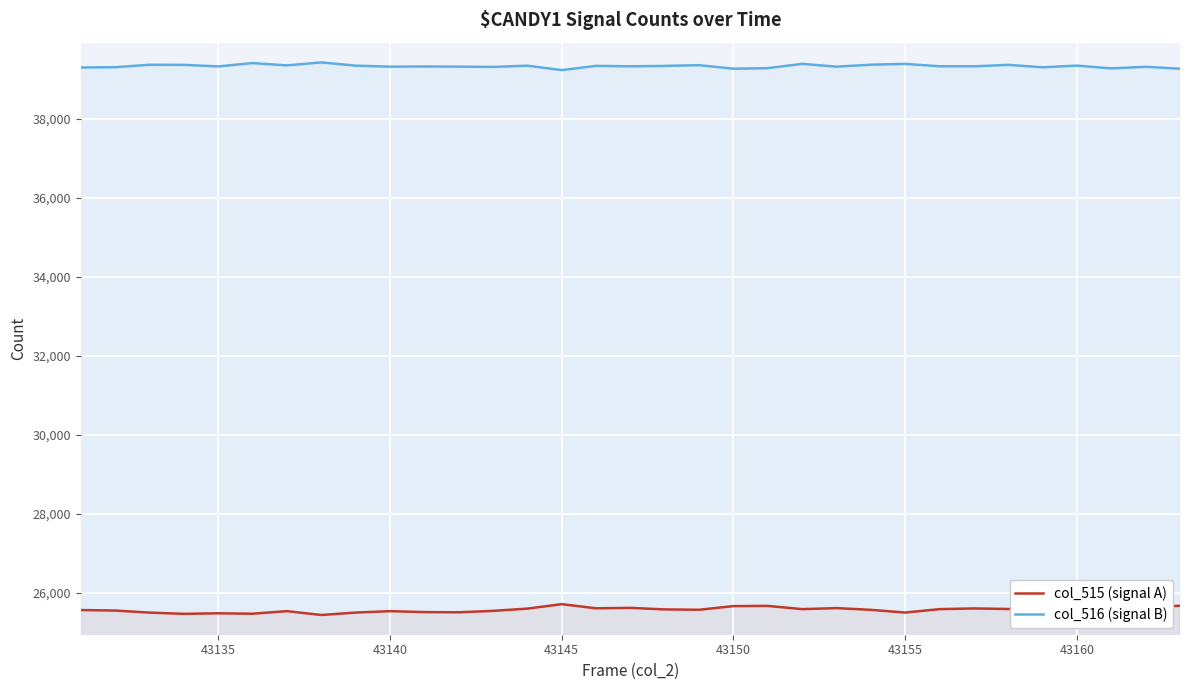

List the series in order of their peak value, lowest first.

col_515 (signal A), col_516 (signal B)